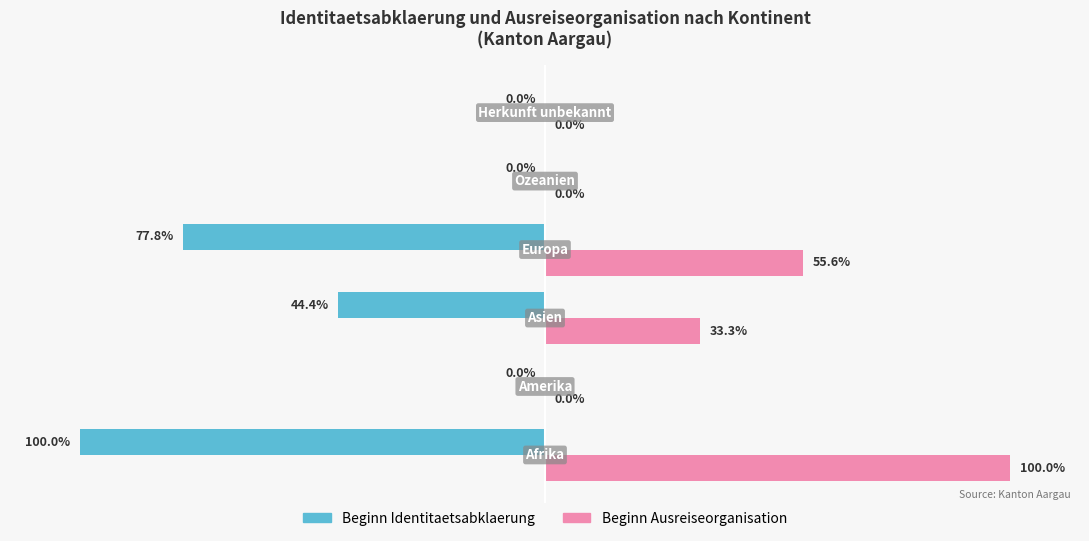

What is the average value of the Beginn Ausreiseorganisation series?

0.3